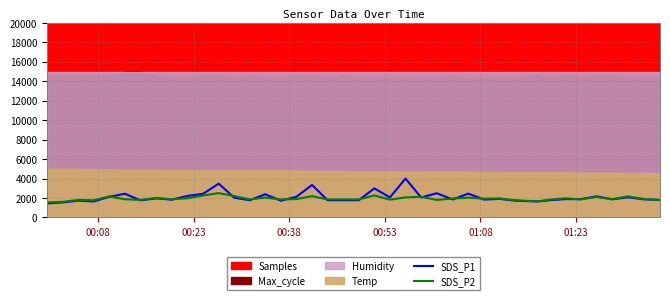

Reading left to right, extract all data points from this chart.

SDS_P1: 1454.5	1545.5	1727.3	1650.0	2122.7	2440.9	1759.1	1963.6	1831.8	2213.6	2431.8	3477.3	2031.8	1772.7	2386.4	1727.3	2122.7	3340.9	1772.7	1772.7	1772.7	2986.4	2059.1	4000.0	2059.1	2486.4	1850.0	2454.5	1840.9	1909.1	1718.2	1650.0	1772.7	1886.4	1886.4	2172.7	1863.6	2077.3	1863.6	1804.5
SDS_P2: 1546.4	1597.9	1804.1	1768.0	2164.9	1871.1	1804.1	2010.3	1871.1	1974.2	2257.7	2500.0	2201.0	1855.7	2046.4	1855.7	1891.8	2190.7	1855.7	1855.7	1855.7	2268.0	1829.9	2061.9	2128.9	1804.1	1948.5	2036.1	1933.0	1958.8	1762.9	1649.5	1829.9	1974.2	1855.7	2113.4	1881.4	2164.9	1907.2	1778.4